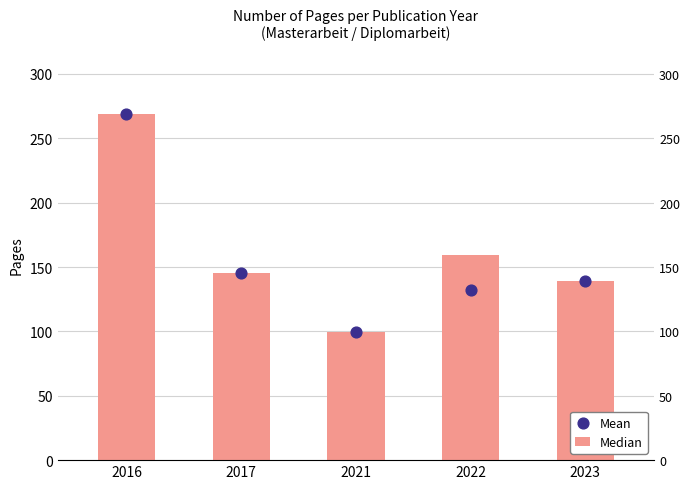

At which category is the sum across all series the highest?

2016